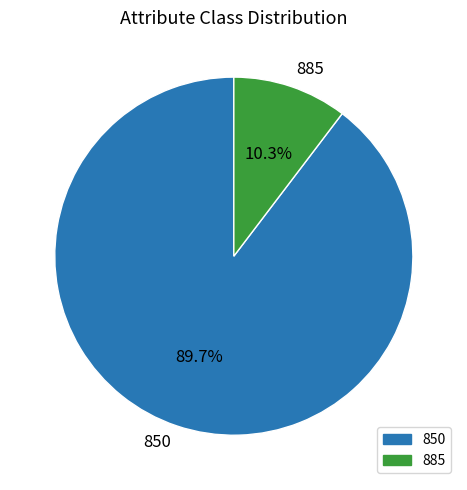

Which category has the smallest portion of the pie?

885